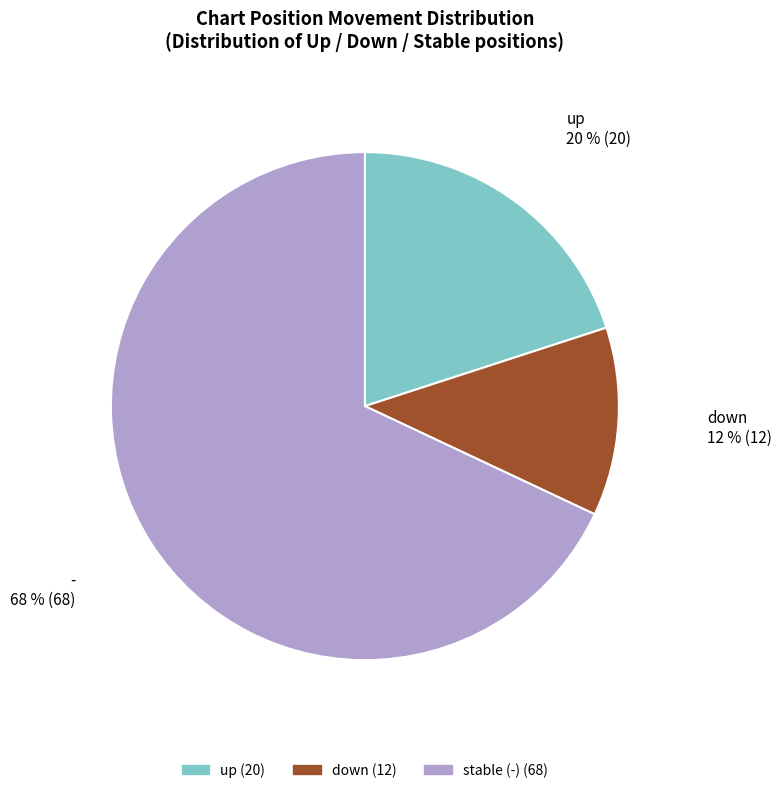

To the nearest percent, what is the difference between the largest and smallest slice percentages?

56%